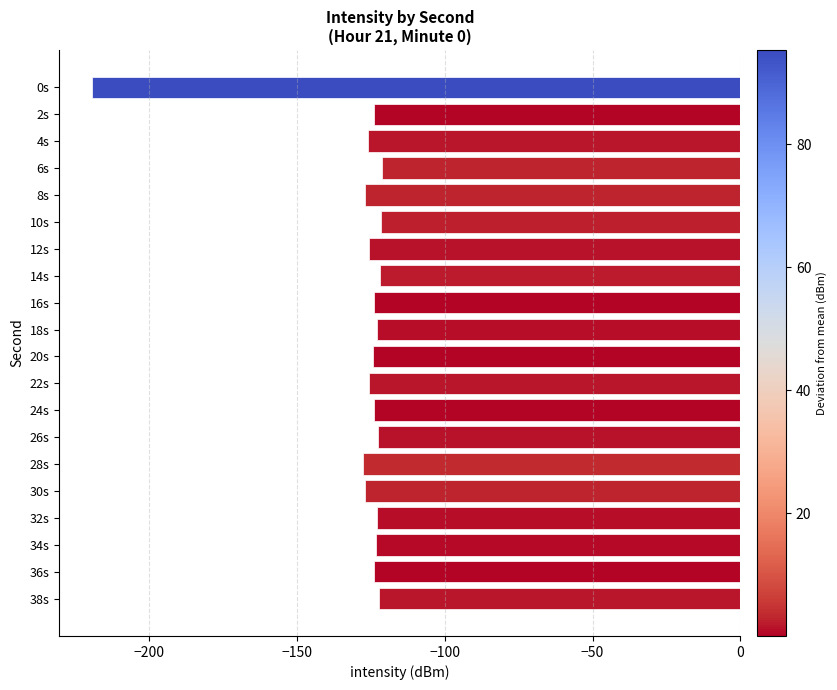

What position from the bottom is 14s?

13